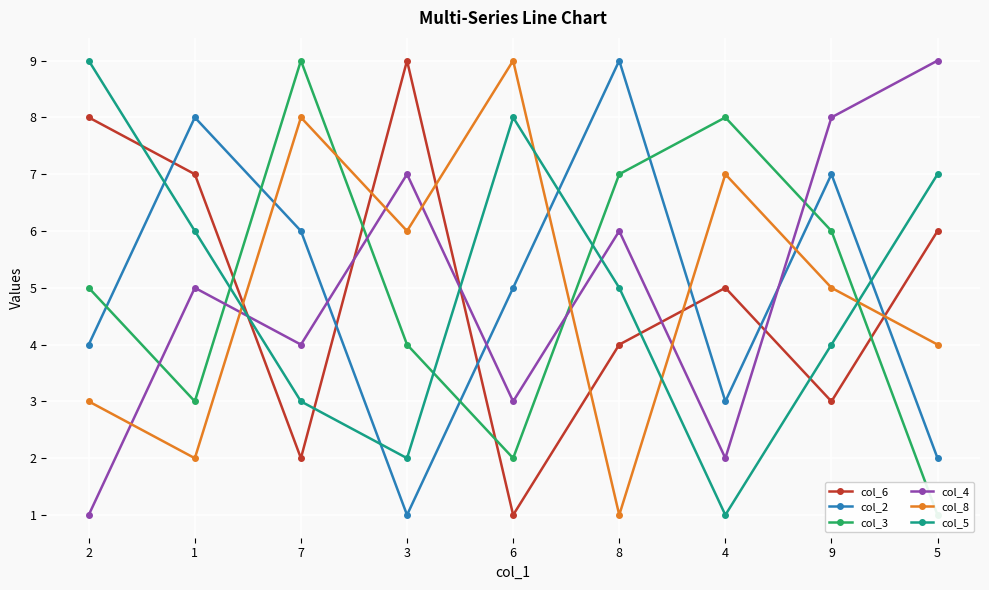

Rank the categories by col_3 value from highest to lowest.

7, 4, 8, 9, 2, 3, 1, 6, 5